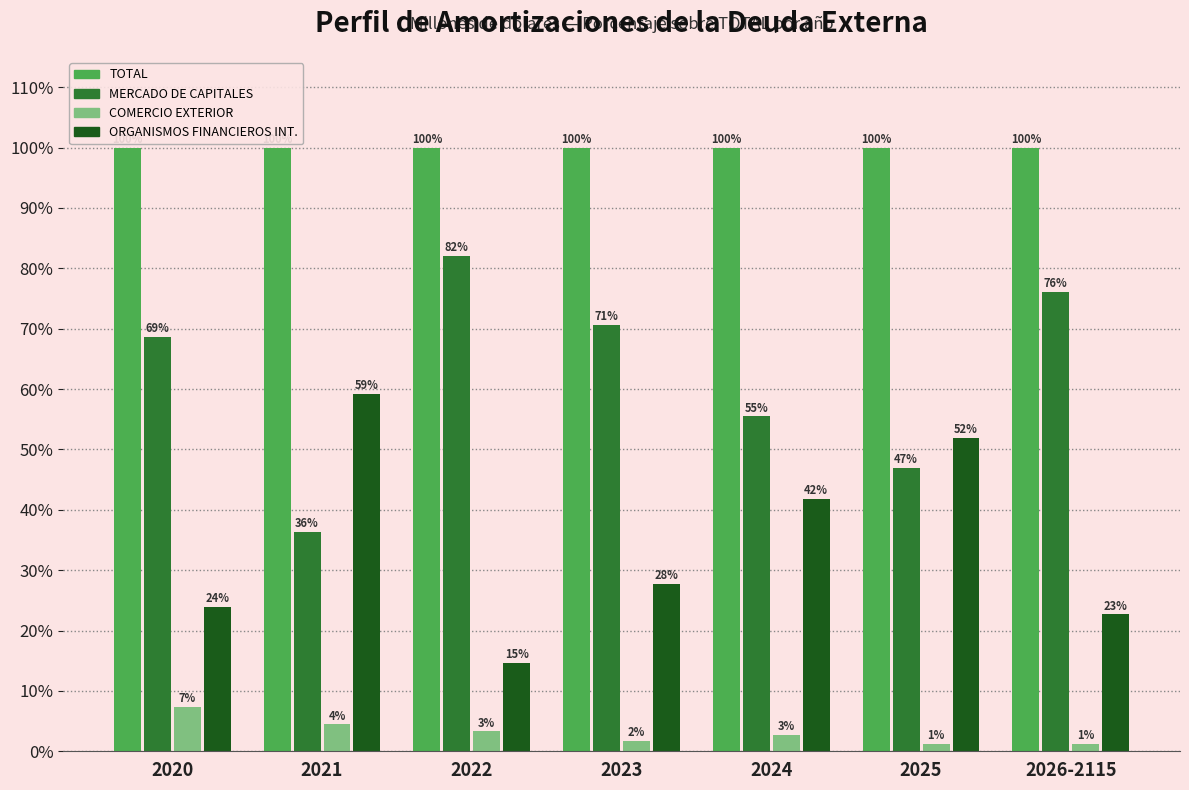

What is the sum of the TOTAL values at 2021 and 2023?

200.0